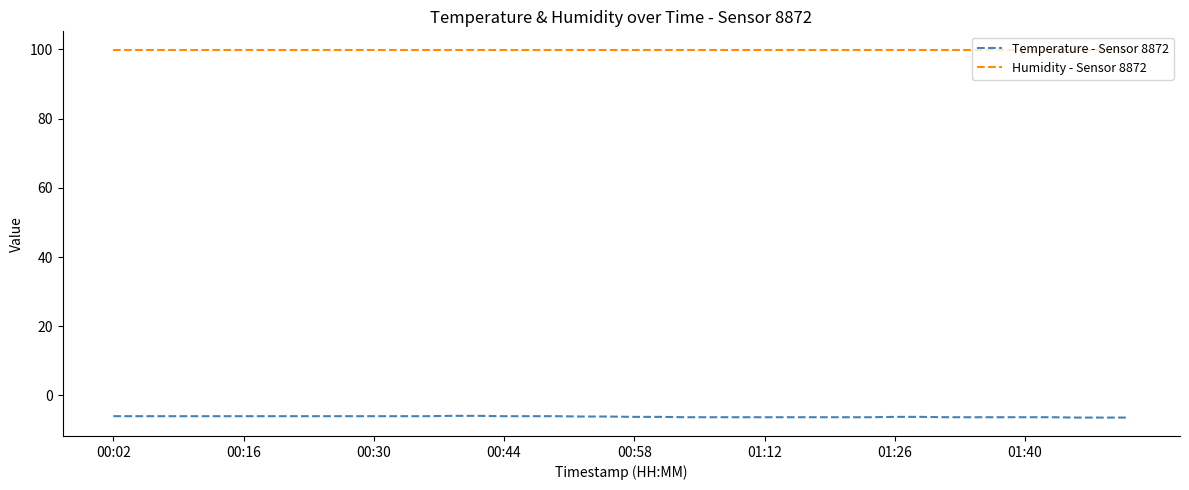

Which series has the largest total across all categories?

Humidity - Sensor 8872